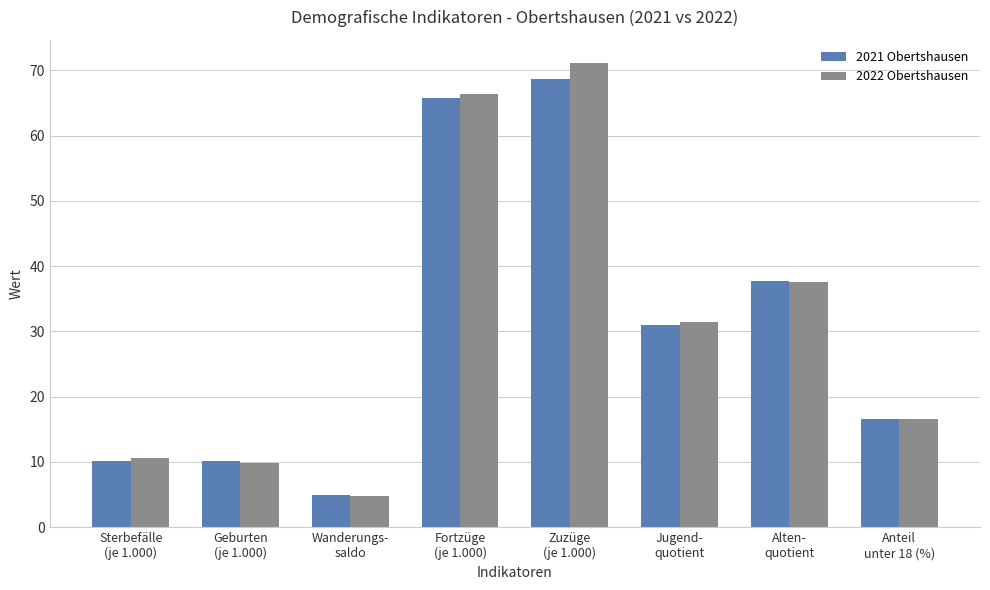

What is the smallest value displayed?

4.8